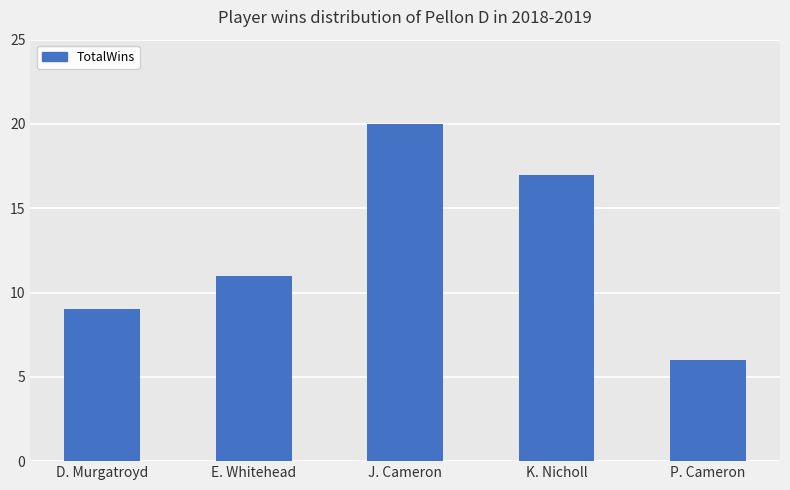

How many categories are shown in the chart?

5